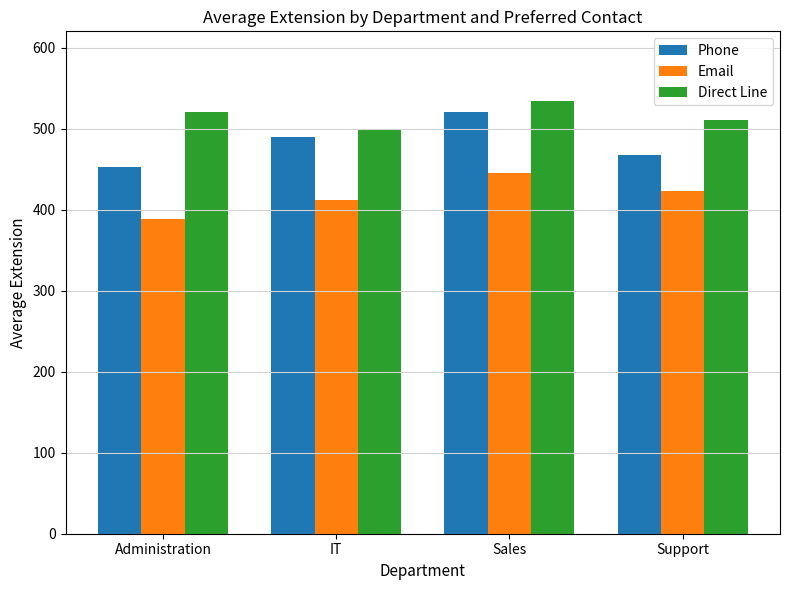

What is the difference between the second highest and minimum values in the Phone series?

37